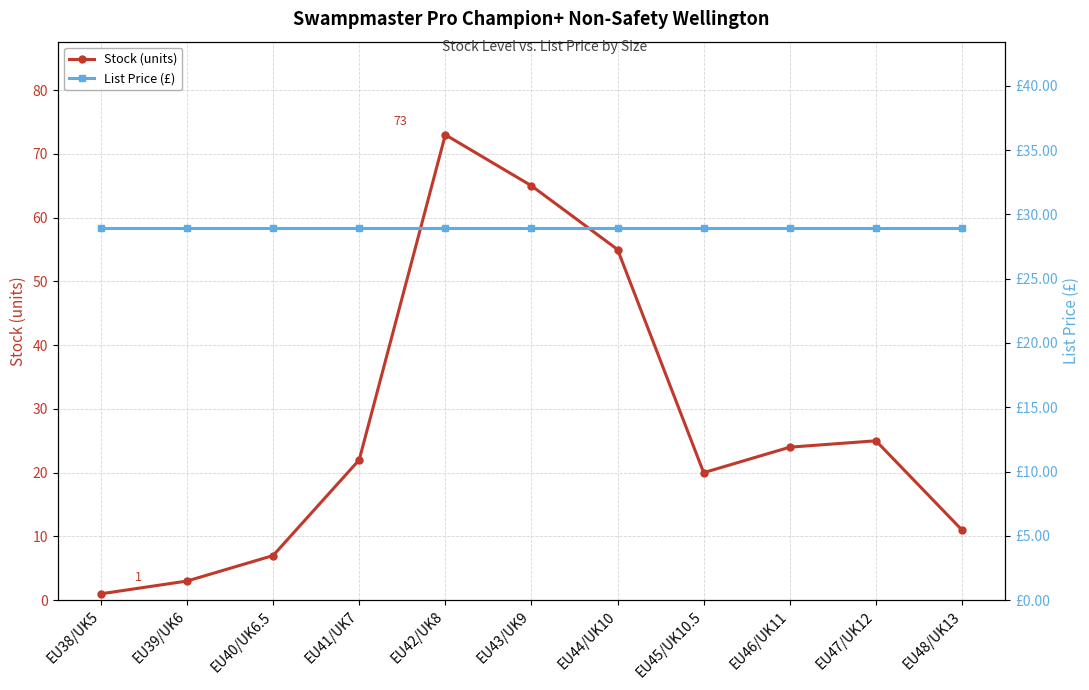

Count the number of data series in this chart.

2